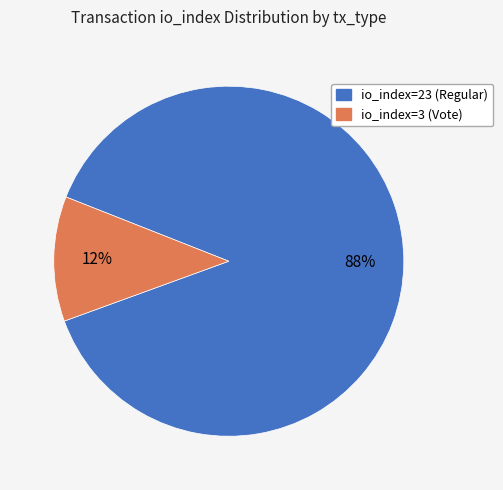

Which category has the smallest portion of the pie?

io_index=3 (Vote)